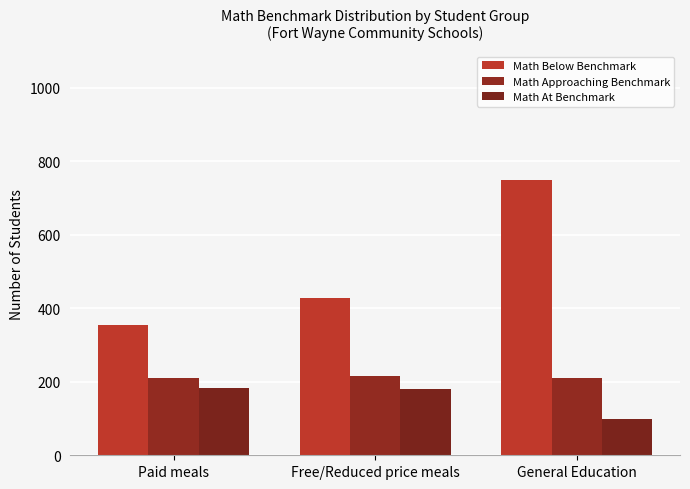

Which category has the highest value in the Math At Benchmark series?

Paid meals